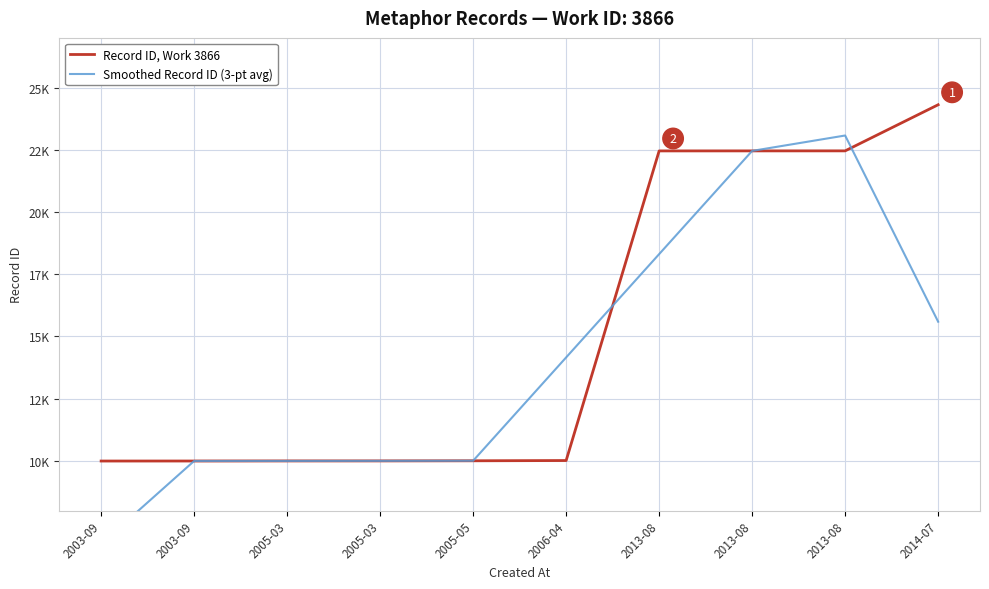

Is it true that Record ID, Work 3866 equals 13032.9 at 2005-03?

False